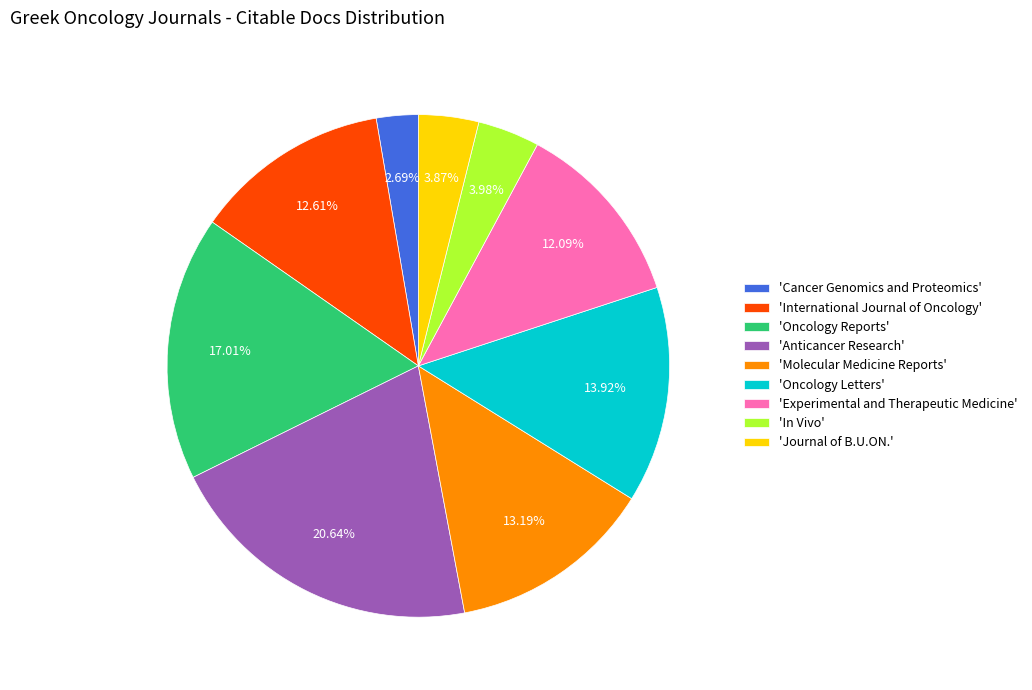

Between 'Molecular Medicine Reports' and 'Oncology Reports', which is larger?

'Oncology Reports'